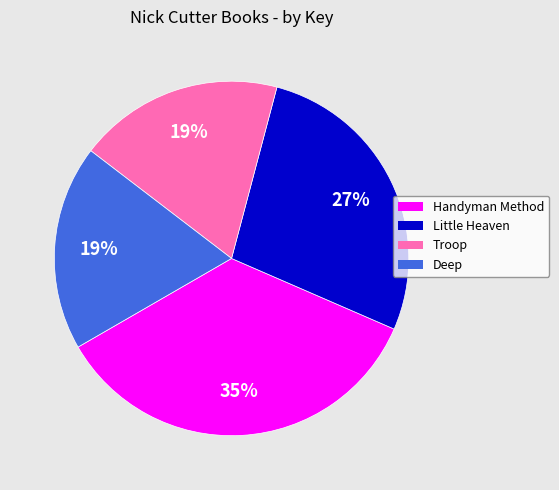

Between Troop and Little Heaven, which is larger?

Little Heaven